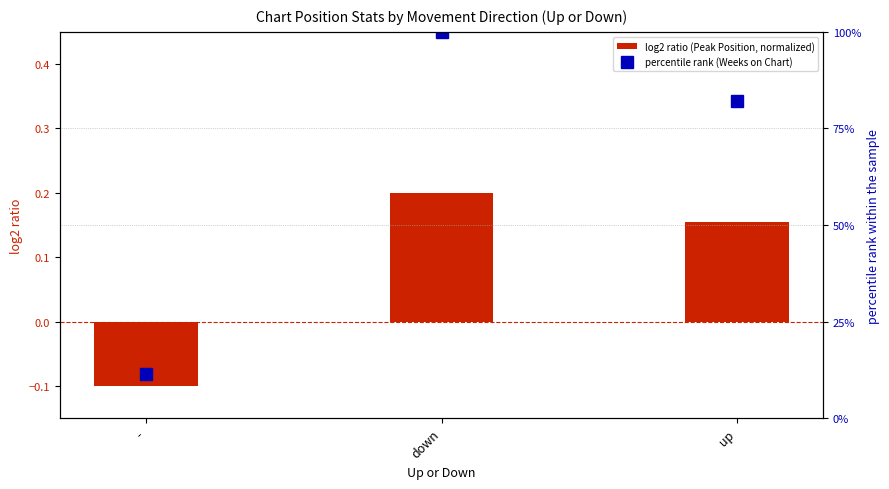

List the series in order of their overall mean, highest first.

percentile rank (Weeks on Chart), log2 ratio (Peak Position, normalized)